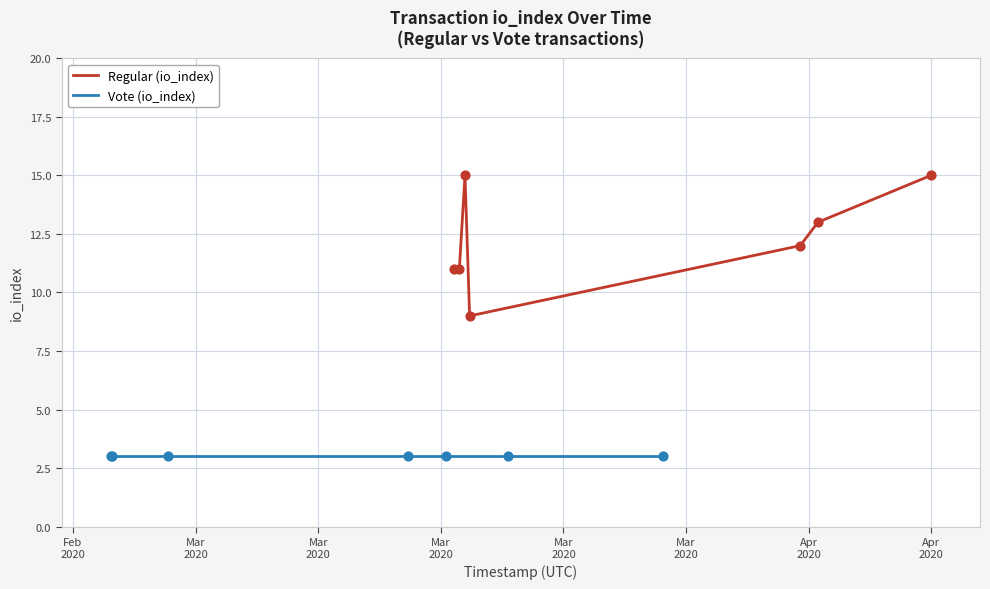

Is the value of Regular (io_index) at Mar
2020 greater than the value of Vote (io_index) at Feb
2020?

Yes